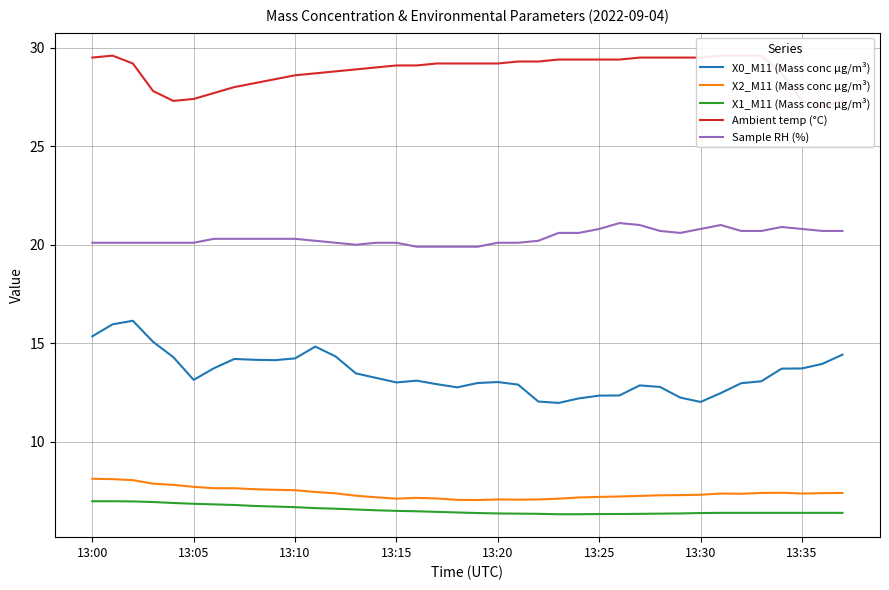

What is the sum of all Sample RH (%) values?

774.3